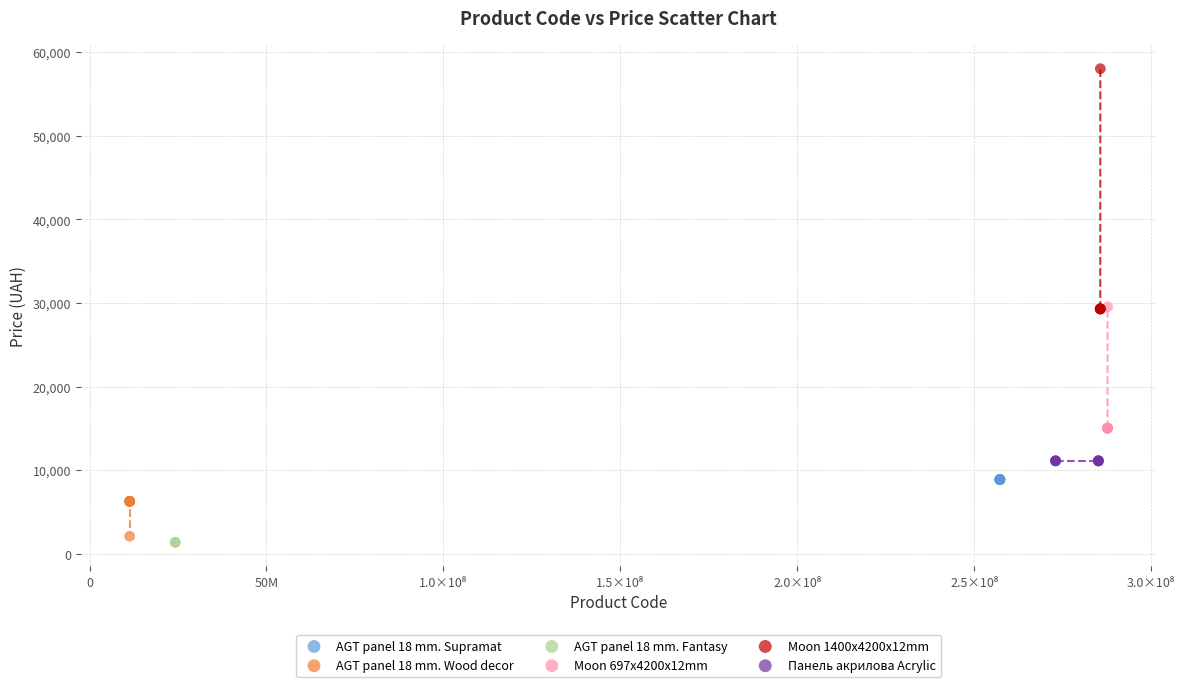

What are all the series names shown in the legend?

AGT panel 18 mm. Supramat, AGT panel 18 mm. Wood decor, AGT panel 18 mm. Fantasy, Moon 697x4200x12mm, Moon 1400x4200x12mm, Панель акрилова Acrylic